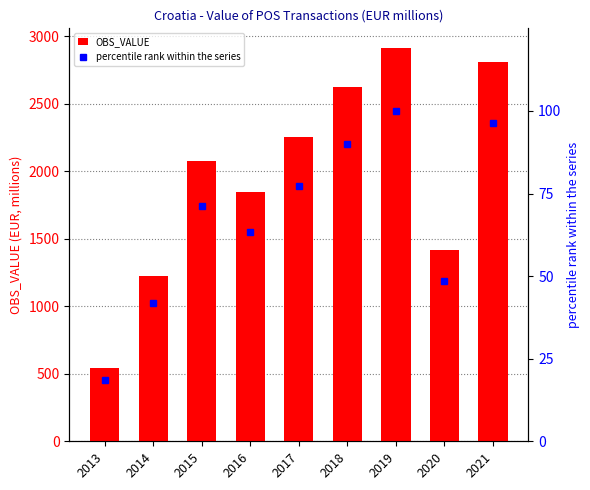

Reading left to right, extract all data points from this chart.

OBS_VALUE: 544.4	1223.4	2077.8	1847.6	2250.3	2623.3	2912.7	1417.0	2810.4
percentile rank within the series: 18.7	42.0	71.3	63.4	77.3	90.1	100.0	48.6	96.5